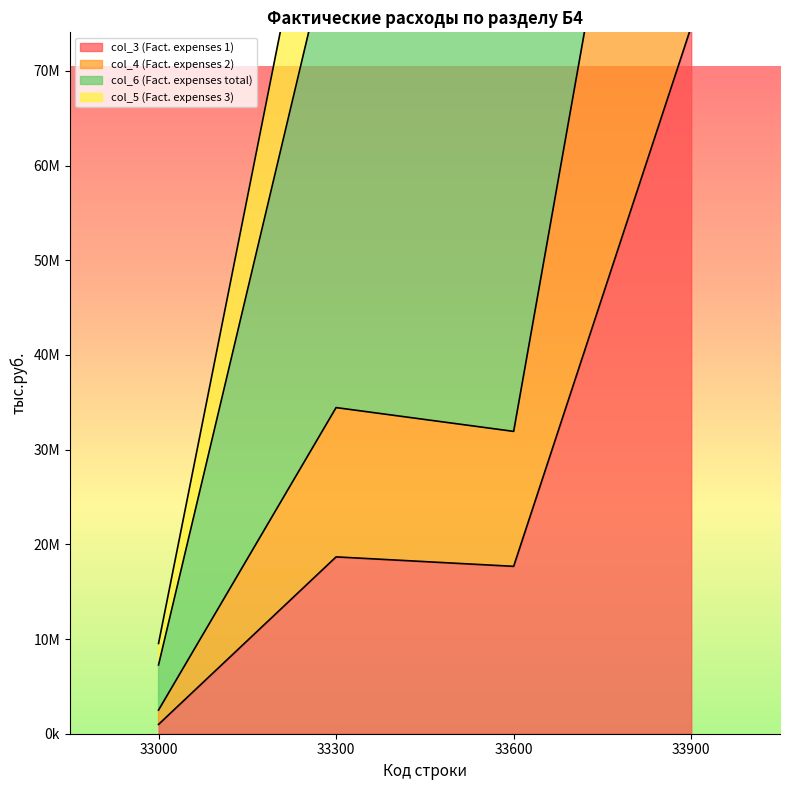

How many lines are shown in the chart?

4